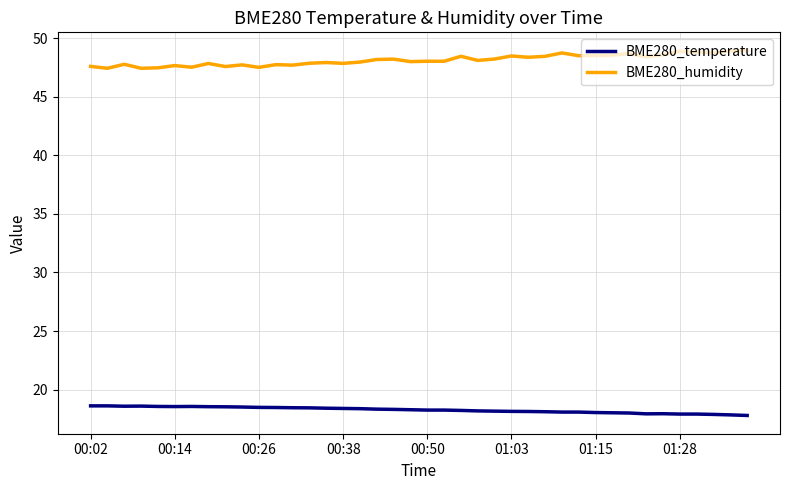

At how many categories does at least one series exceed 37?

40